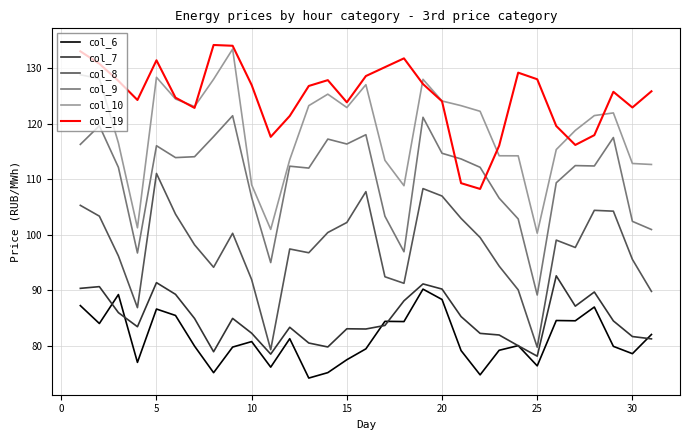

True or false: col_7 and col_9 cross at least once.

False